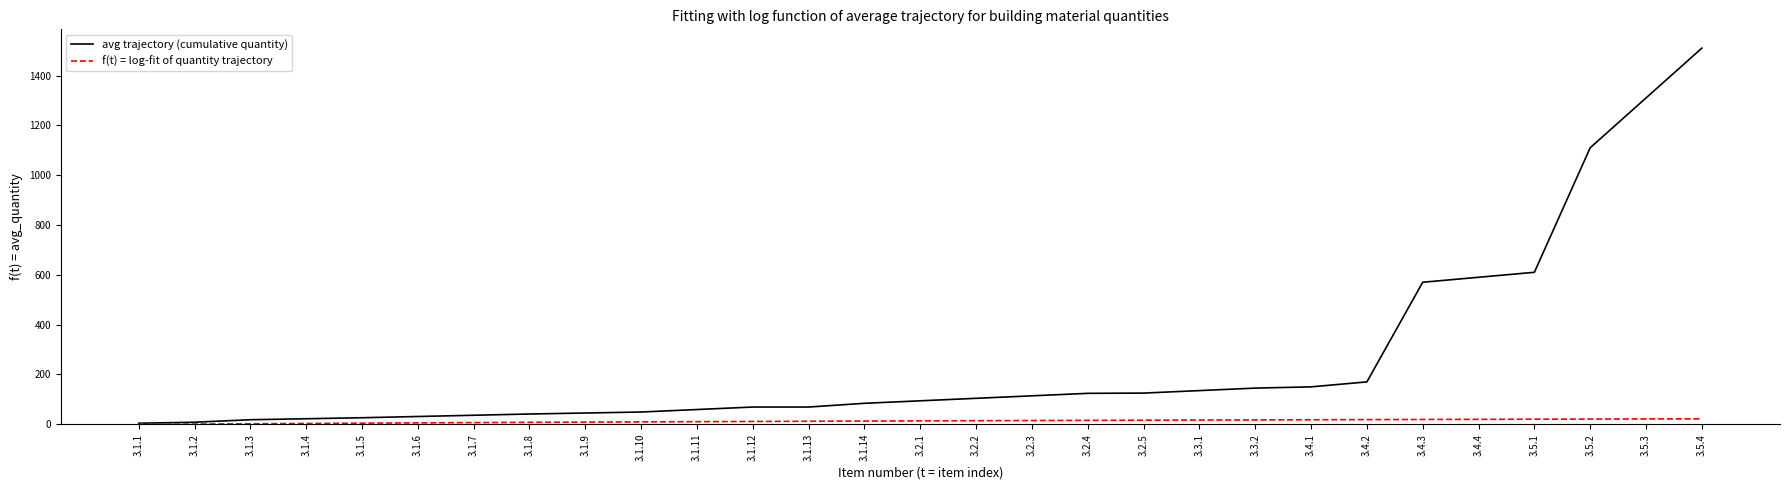

The f(t) = log-fit of quantity trajectory series shows 1.8 at 3.1.3. True or false?

True